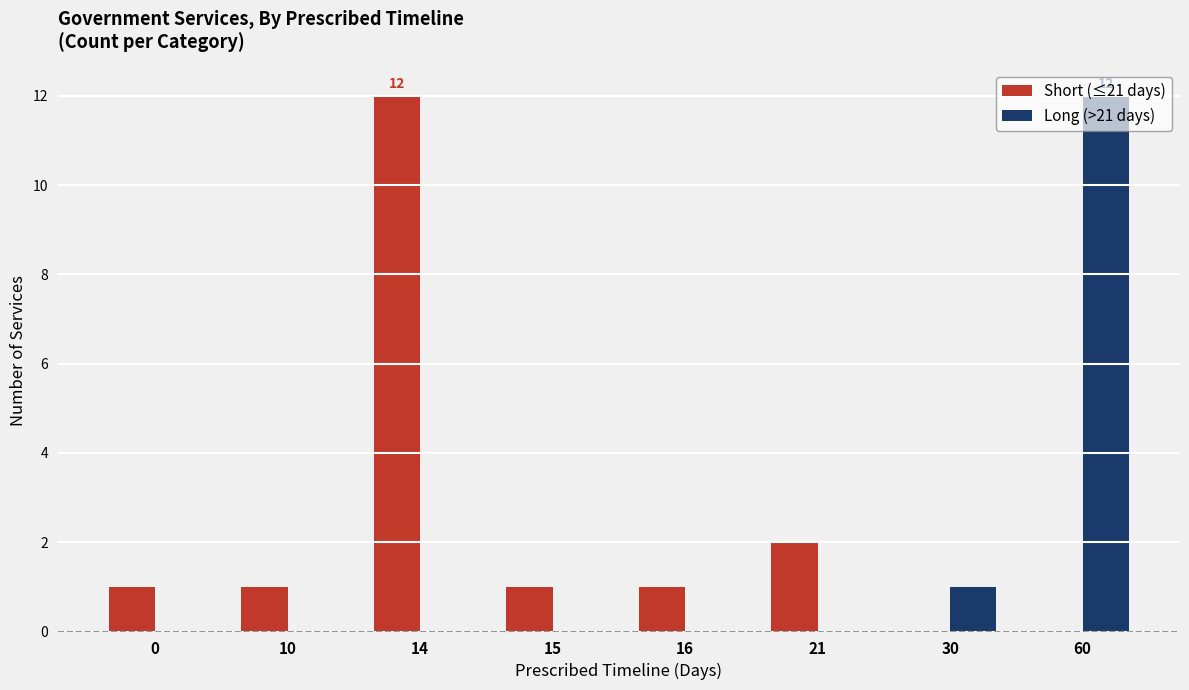

Is the value of Short (≤21 days) at 10 greater than the value of Long (>21 days) at 15?

Yes